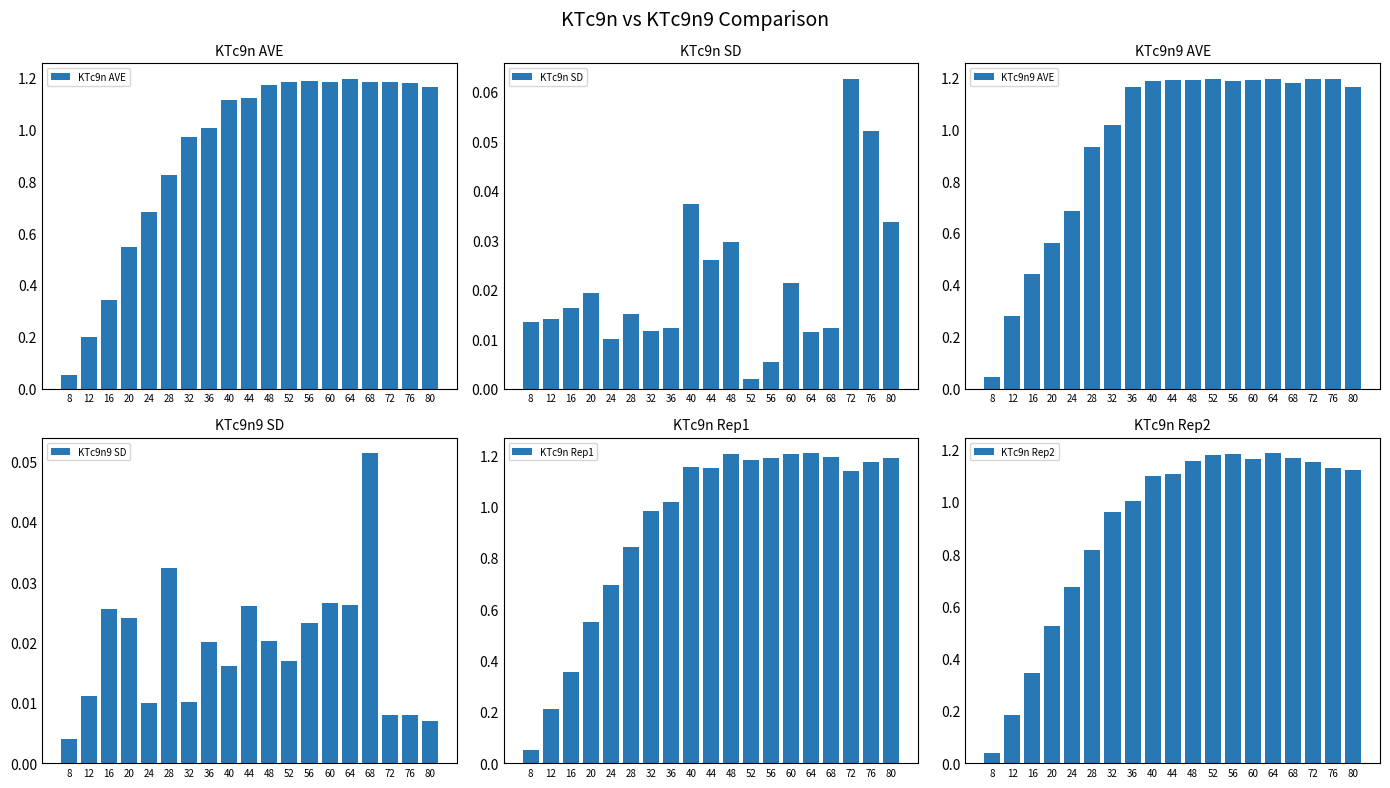

True or false: KTc9n9 SD has a value of 0.0 at 36.

False